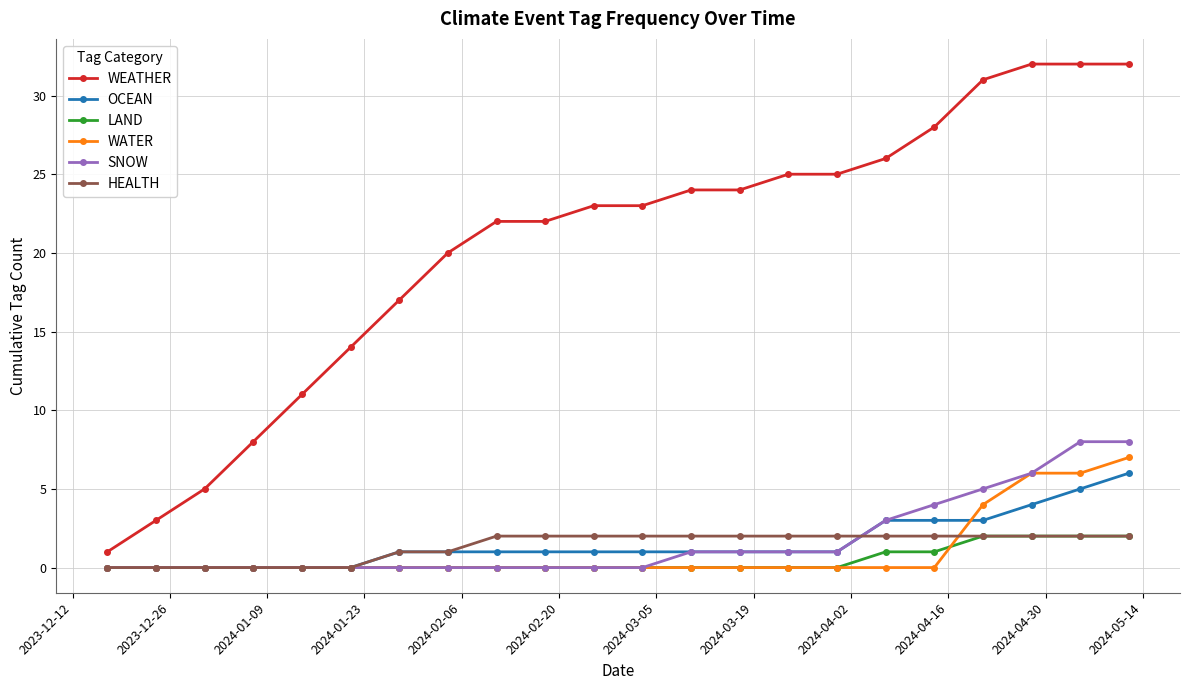

What are all the series names shown in the legend?

WEATHER, OCEAN, LAND, WATER, SNOW, HEALTH